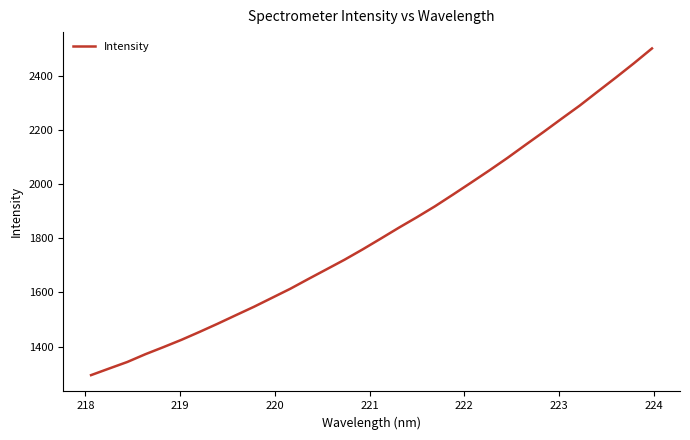

What is the difference between the maximum and minimum values?

1205.5